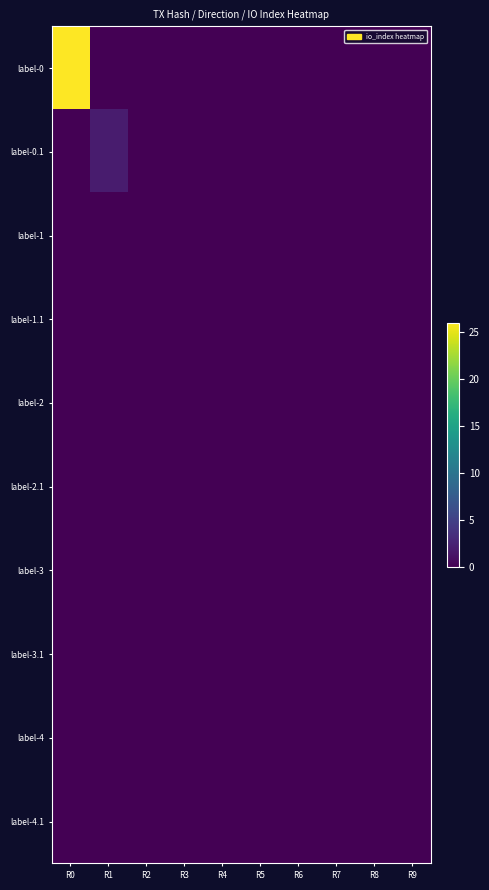

Between R3 and R0, which is larger?

R0